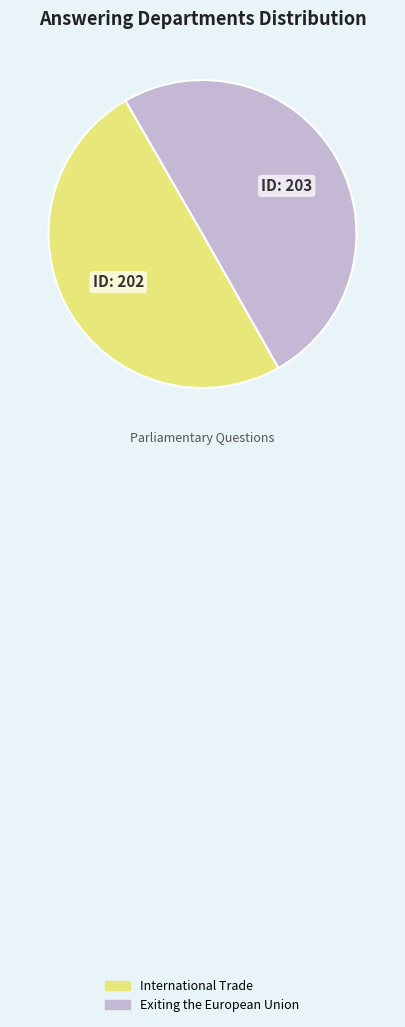

Combined, do Exiting the European Union and International Trade account for over 50%?

Yes